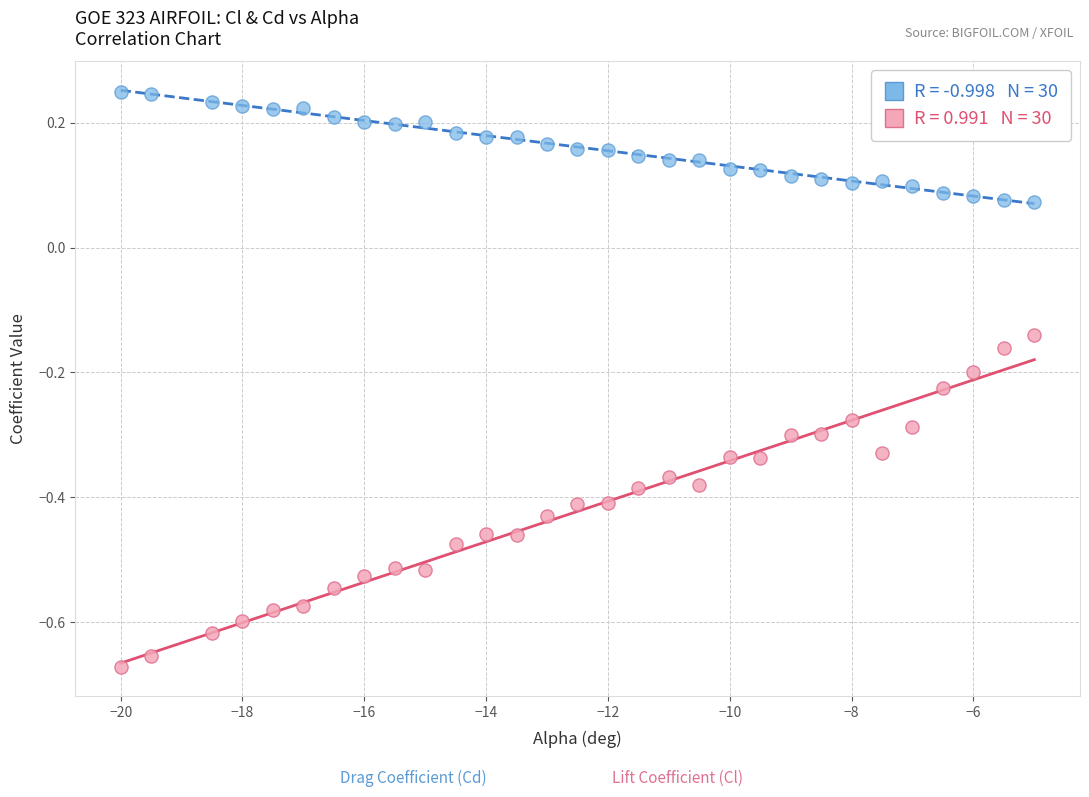

Across all data points, what is the range of X values (max minus min)?

15.0